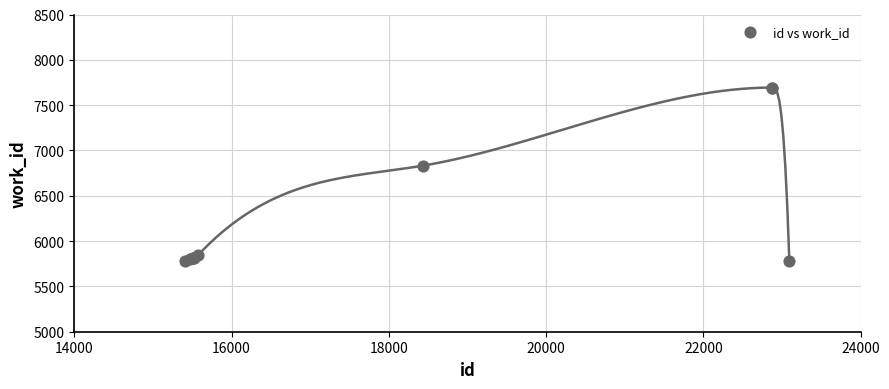

What Y value in the scatter plot is closest to 6734?

6833